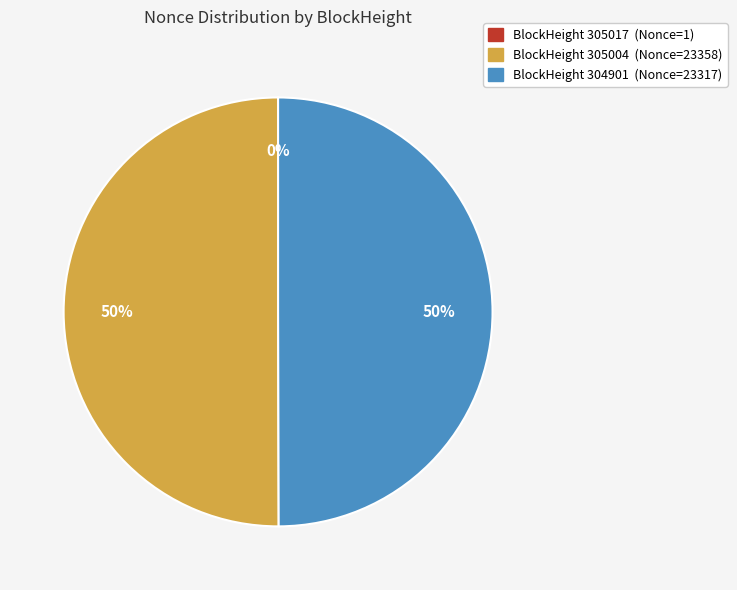

To the nearest percent, what is the average slice percentage?

33%